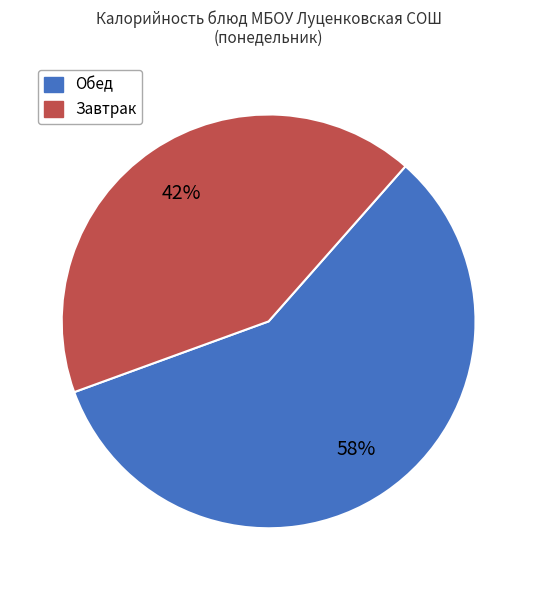

To the nearest percent, what is the average slice percentage?

50%